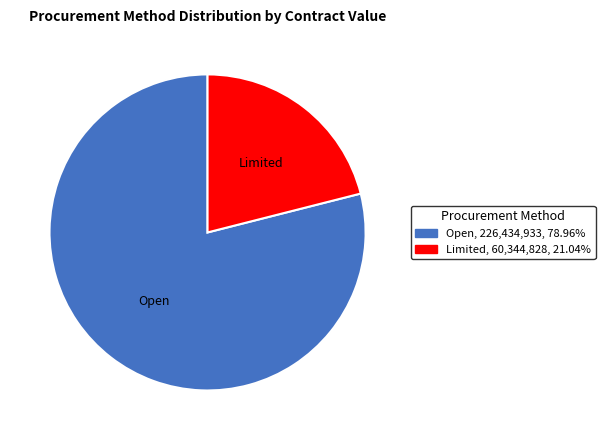

Is there a majority slice in this chart?

Yes